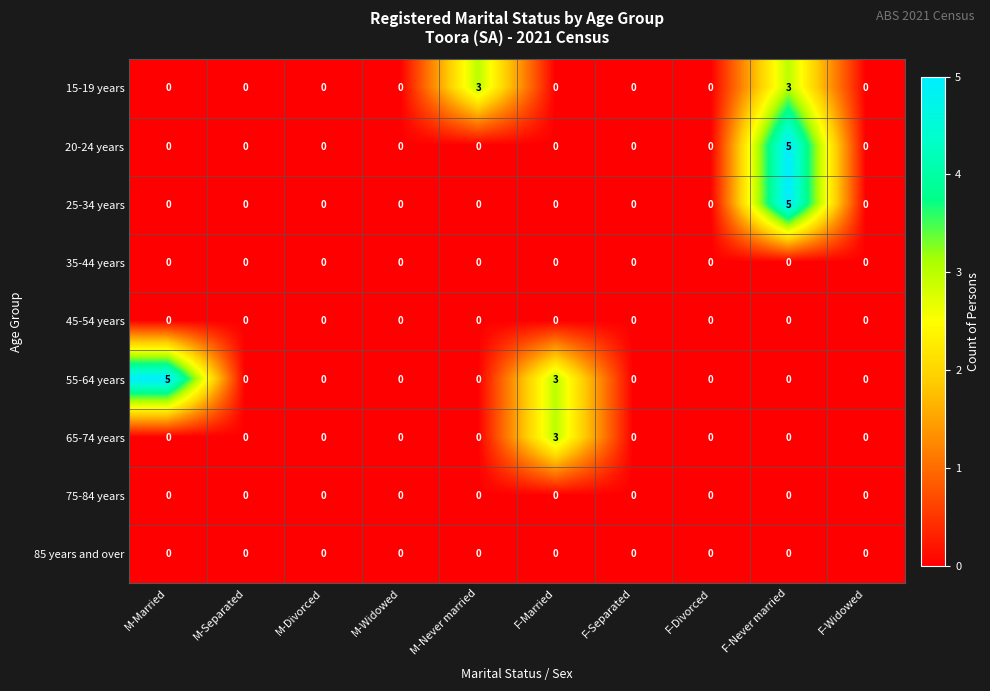

What is the sum of all 25-34 years values?

5